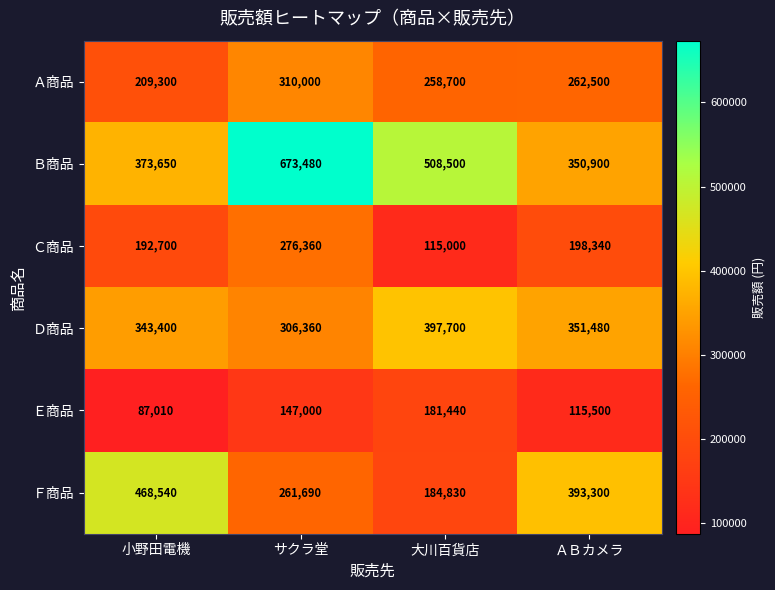

Which series has the widest spread of values?

Ｂ商品